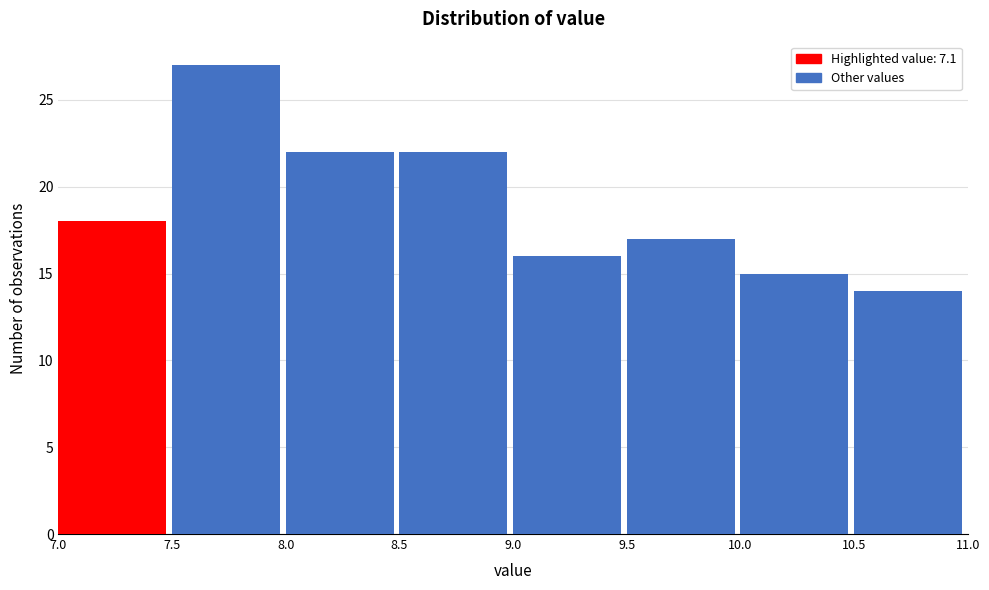

Which range on the x-axis has the tallest bar?

7.5 to 8.0